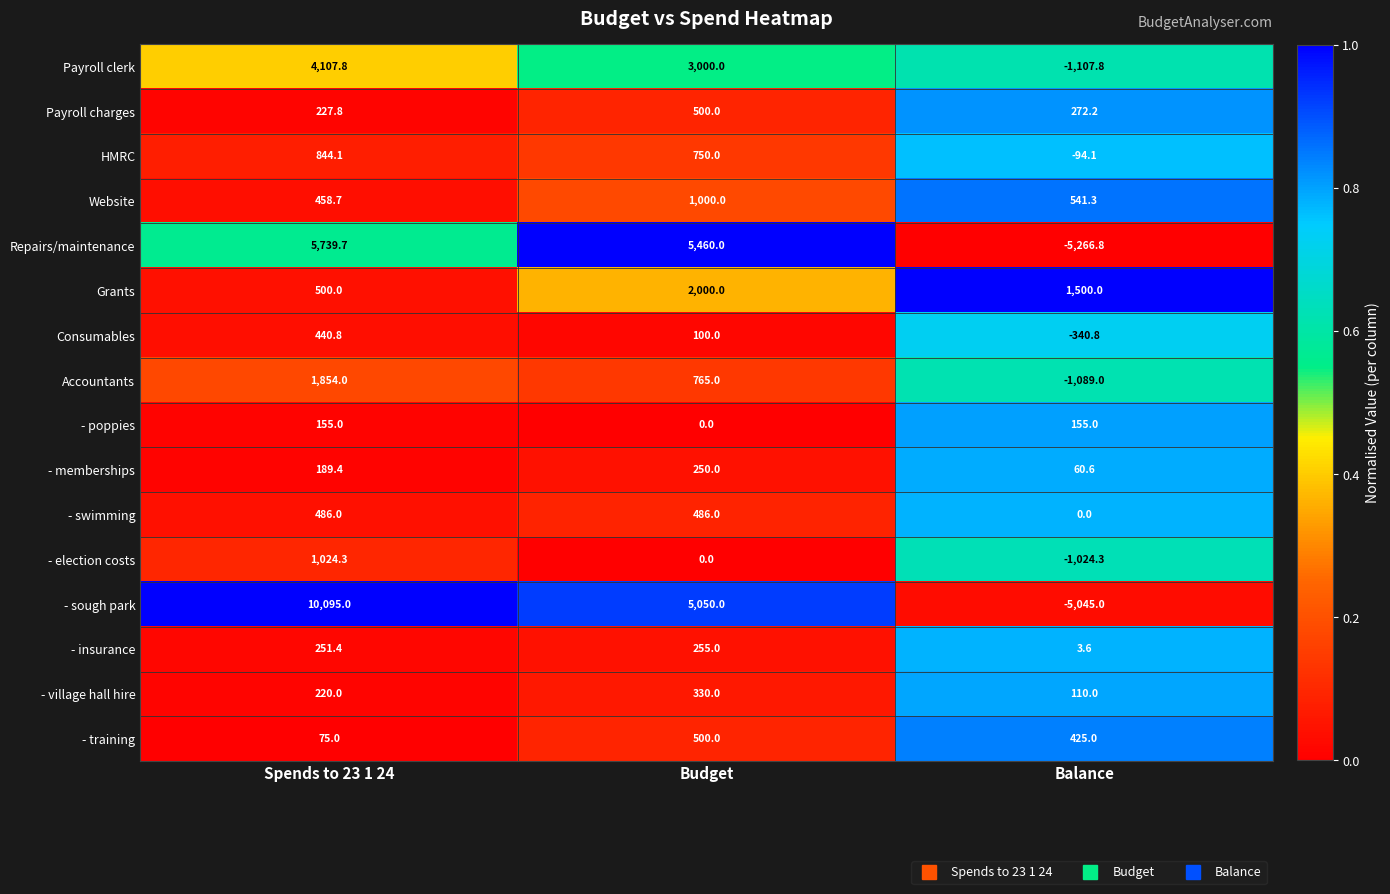

Read the - insurance value at Spends to 23 1 24.

251.4